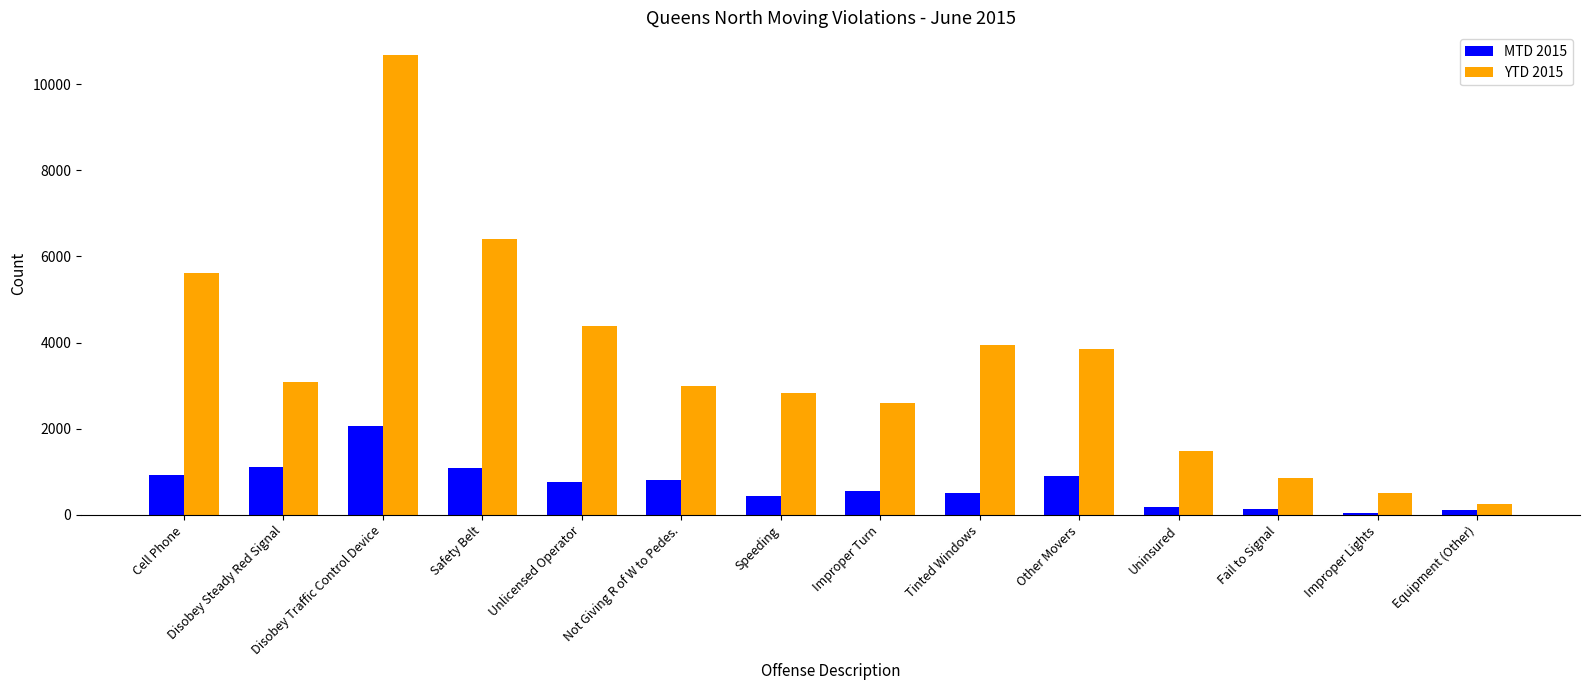

How many groups of bars are there?

14